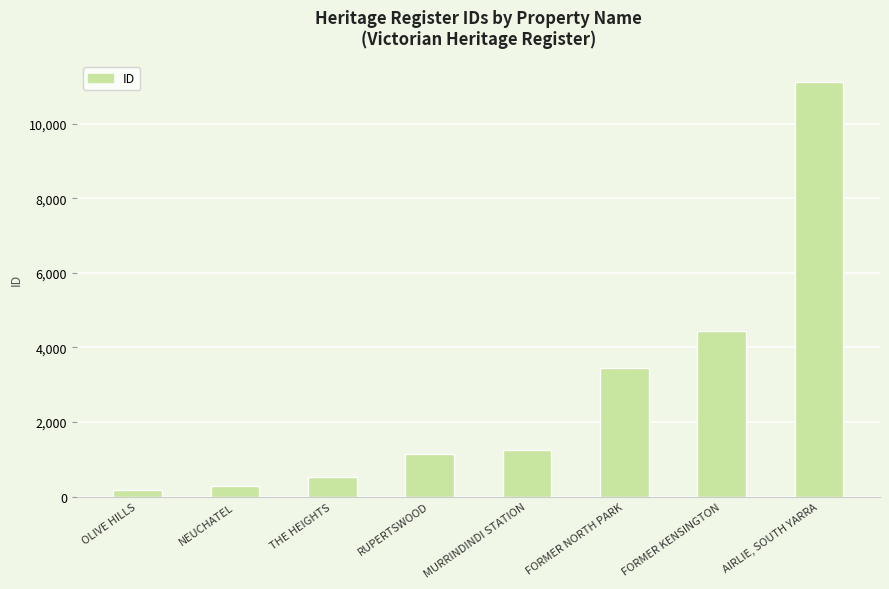

Rank the categories by value from lowest to highest.

OLIVE HILLS, NEUCHATEL, THE HEIGHTS, RUPERTSWOOD, MURRINDINDI STATION, FORMER NORTH PARK, FORMER KENSINGTON, AIRLIE, SOUTH YARRA